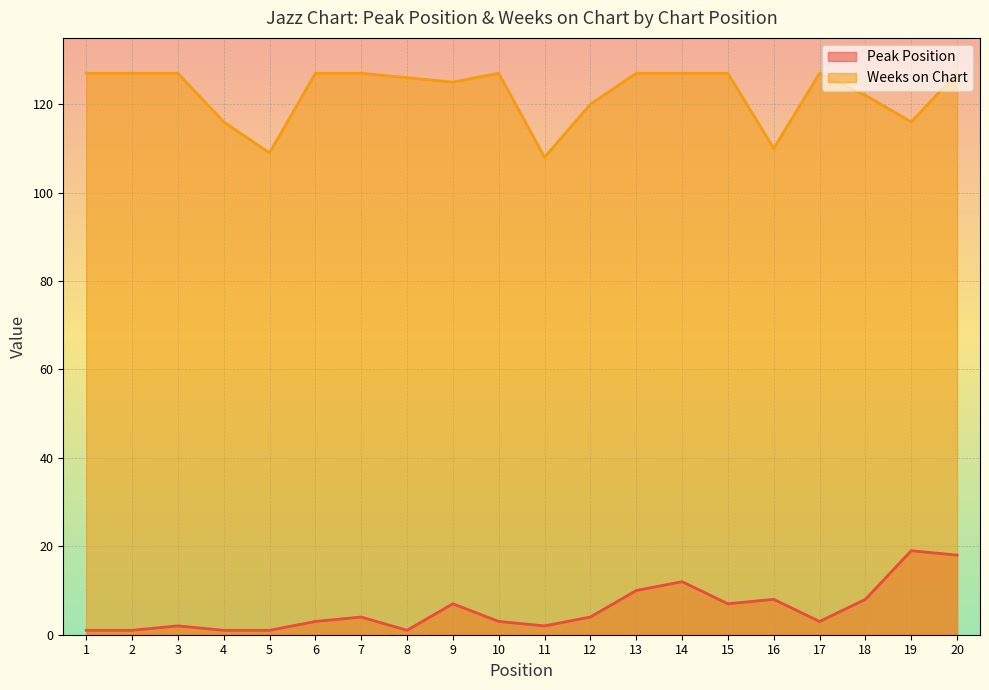

How many values in the Weeks on Chart series are below 127?

9